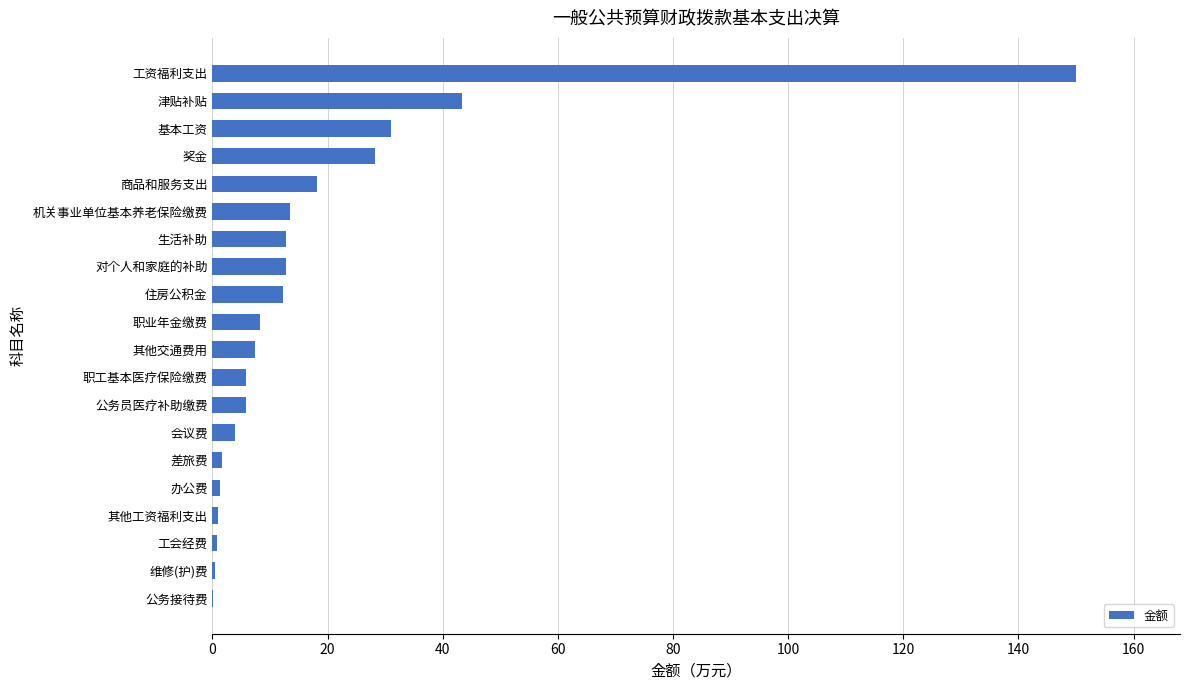

What is the ratio of the value at 工资福利支出 to the value at 商品和服务支出?

8.3